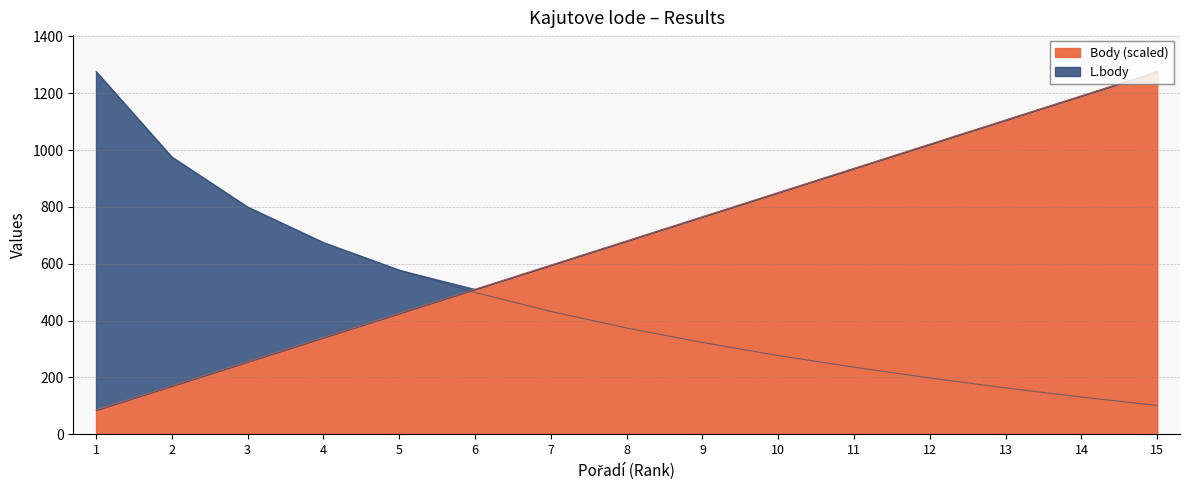

At how many categories does at least one series exceed 822?

8